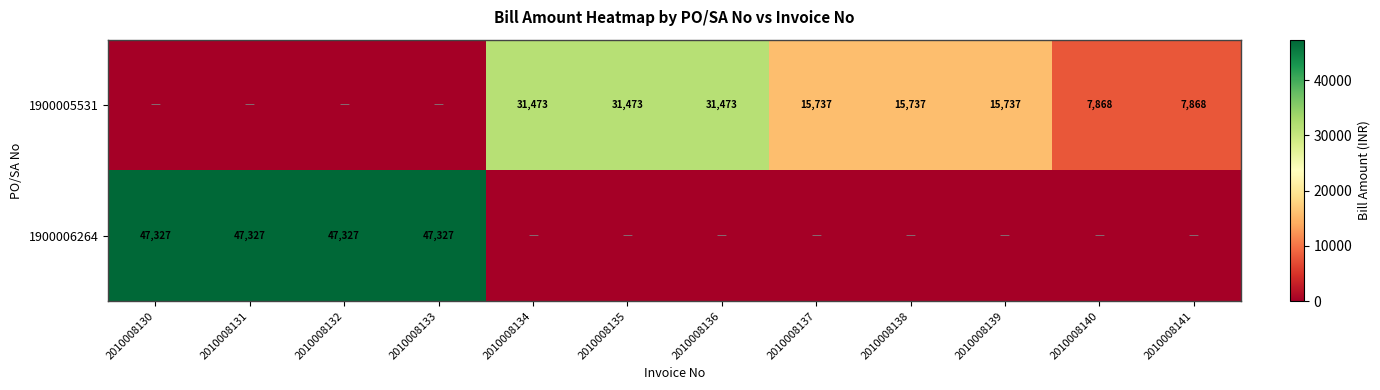

The 1900005531 series shows 5496.0 at 2010008140. True or false?

False